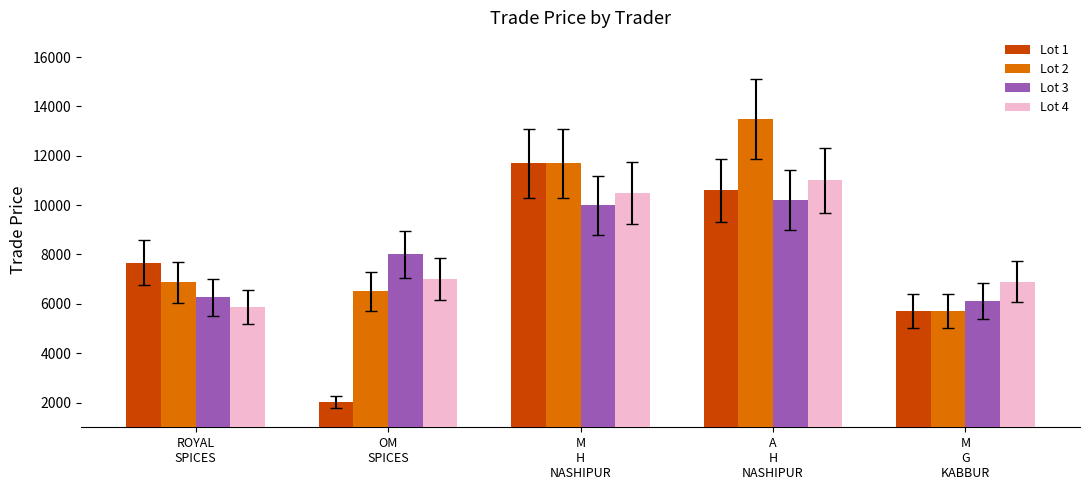

What is the approximate value of Lot 1 at M
H
NASHIPUR, to the nearest 100?

11700